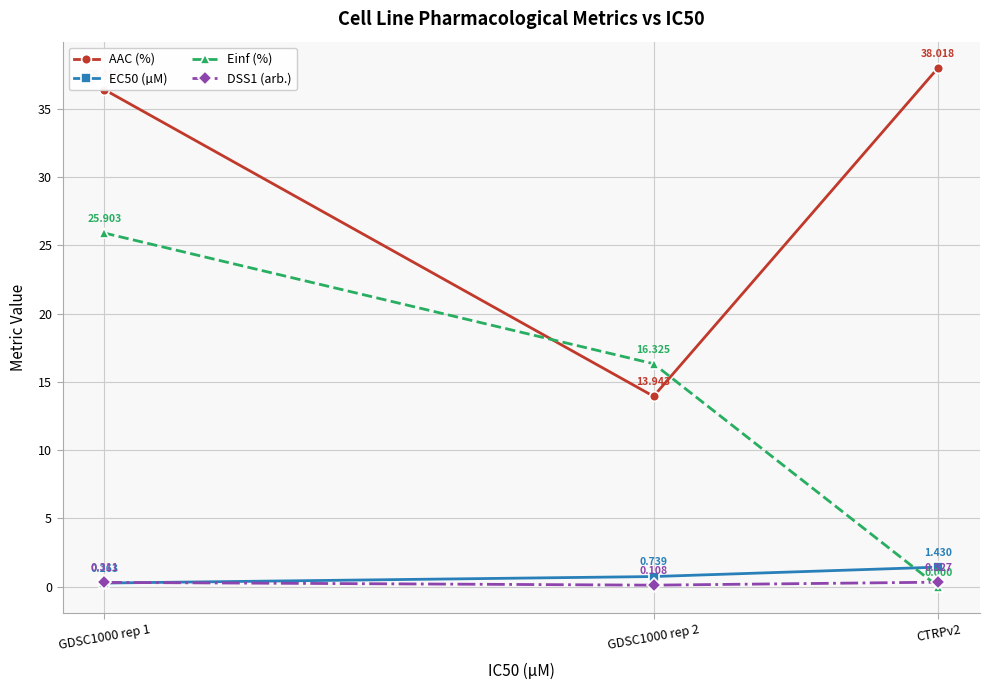

Which label corresponds to the largest value in the chart?

CTRPv2